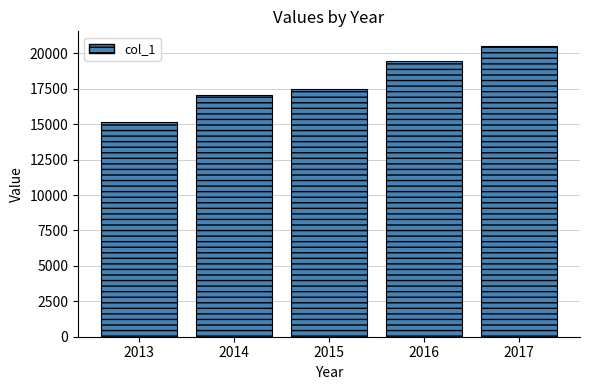

Reading right to left, transcribe all the data shown in this chart.

20529	19492	17511	17086	15187